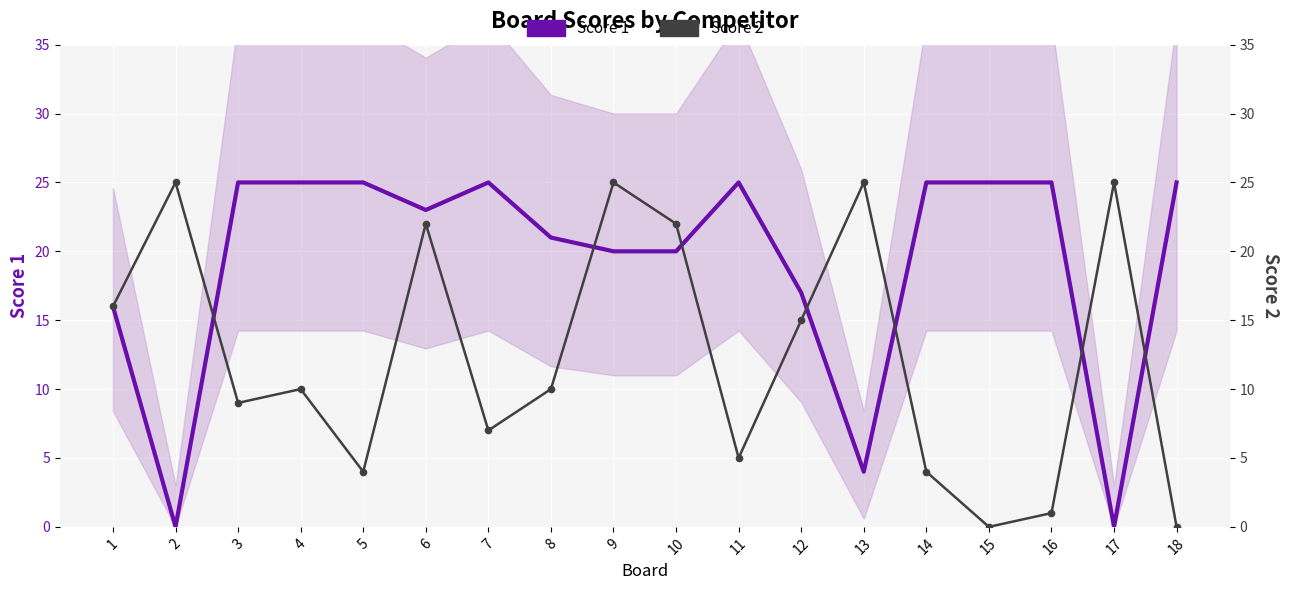

Reading right to left, what are all the values shown in this chart?

Score 1: 18=25	17=0	16=25	15=25	14=25	13=4	12=17	11=25	10=20	9=20	8=21	7=25	6=23	5=25	4=25	3=25	2=0	1=16
Score 2: 18=0	17=25	16=1	15=0	14=4	13=25	12=15	11=5	10=22	9=25	8=10	7=7	6=22	5=4	4=10	3=9	2=25	1=16